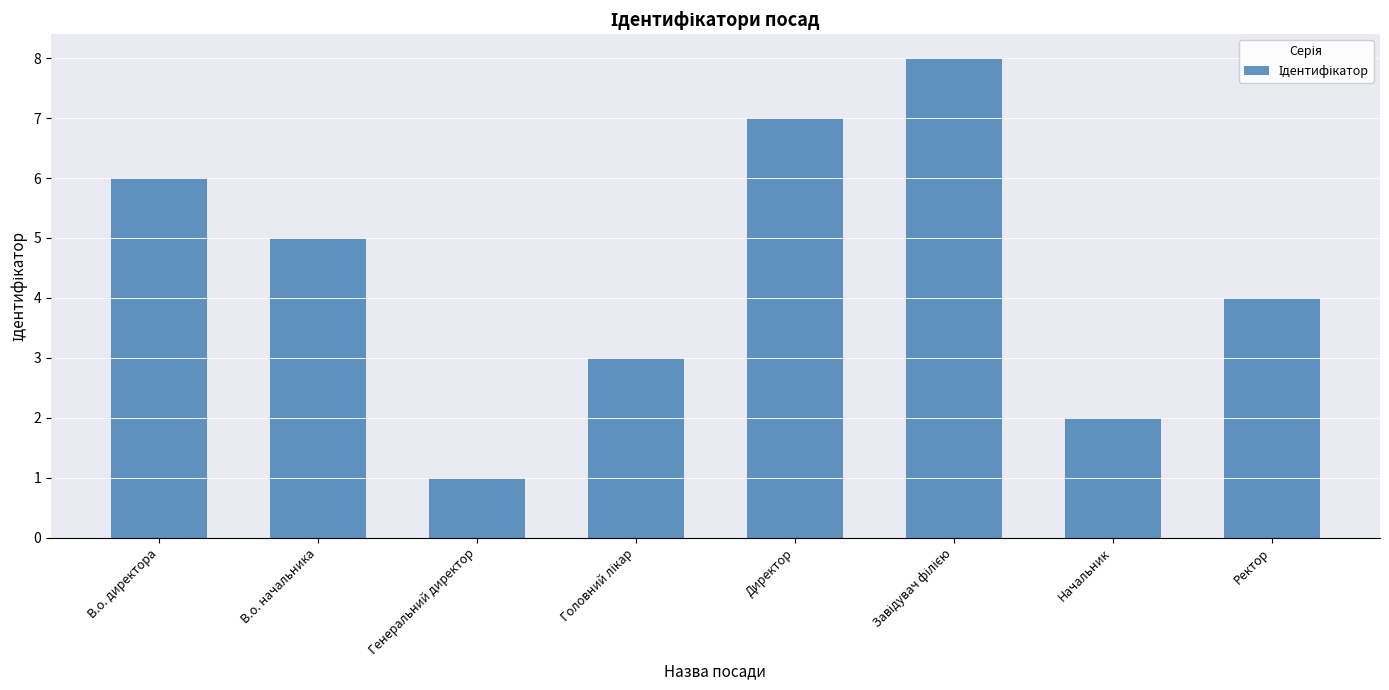

How many bars are there in total?

8